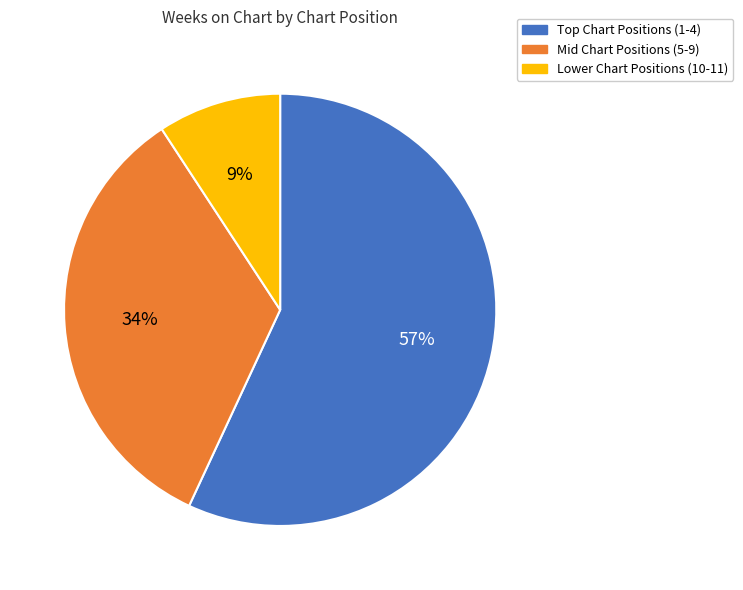

Which category has the smallest portion of the pie?

Lower Chart Positions (10-11)